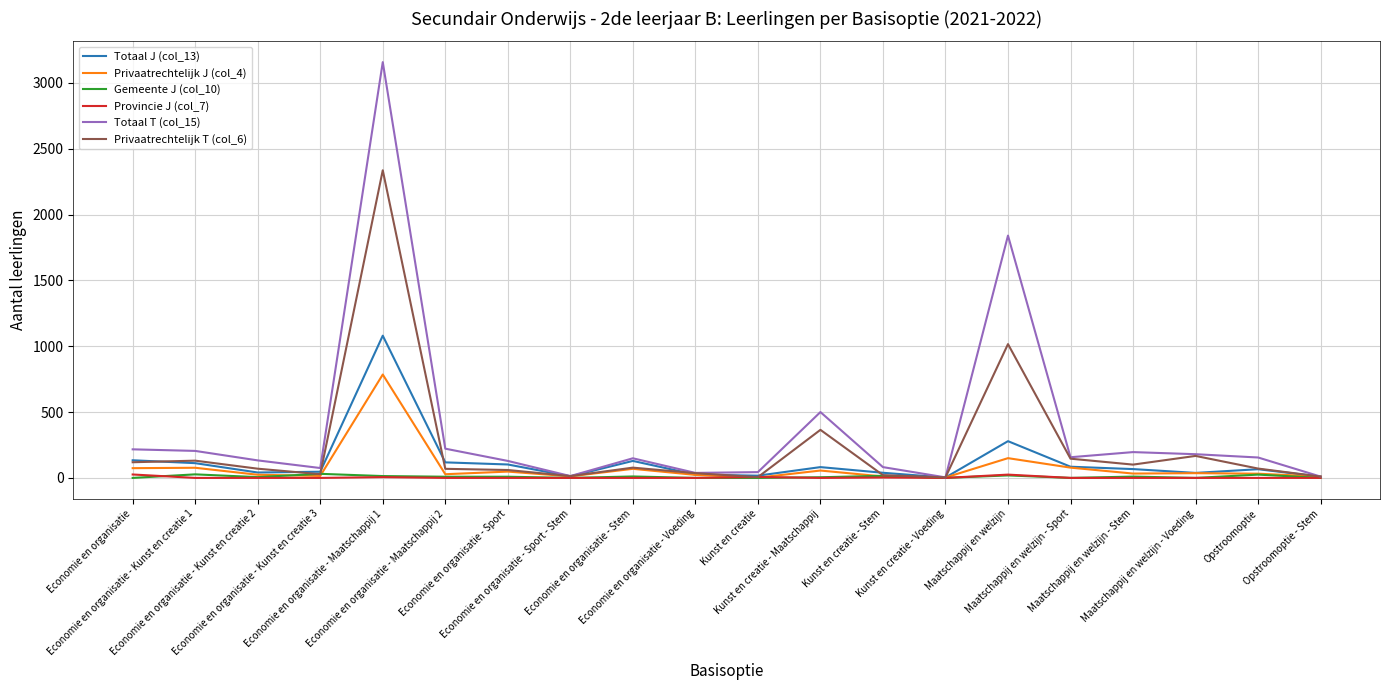

Which series has the largest range (max minus min)?

Totaal T (col_15)